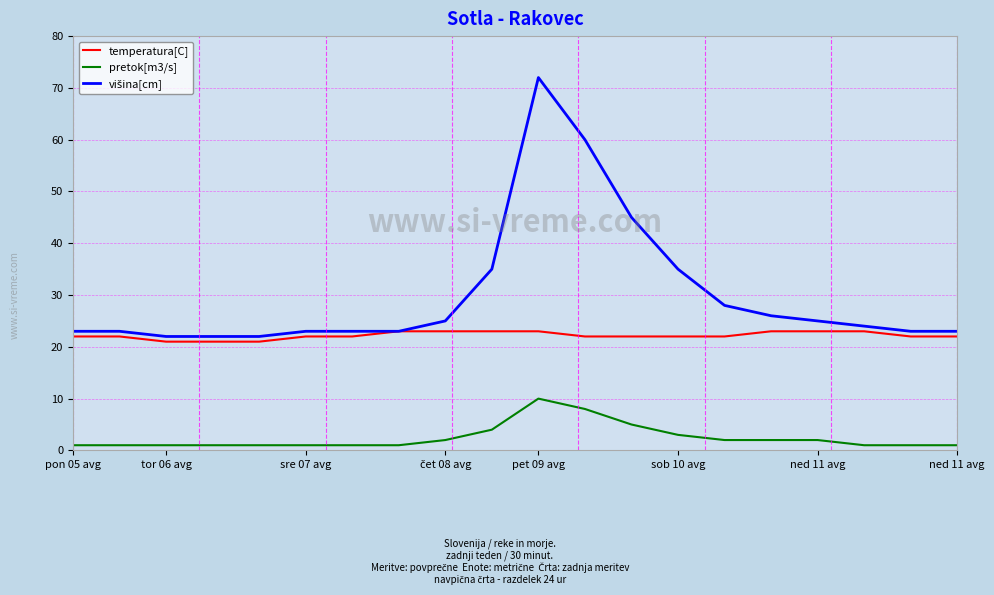

True or false: pretok[m3/s] and temperatura[C] cross at least once.

False